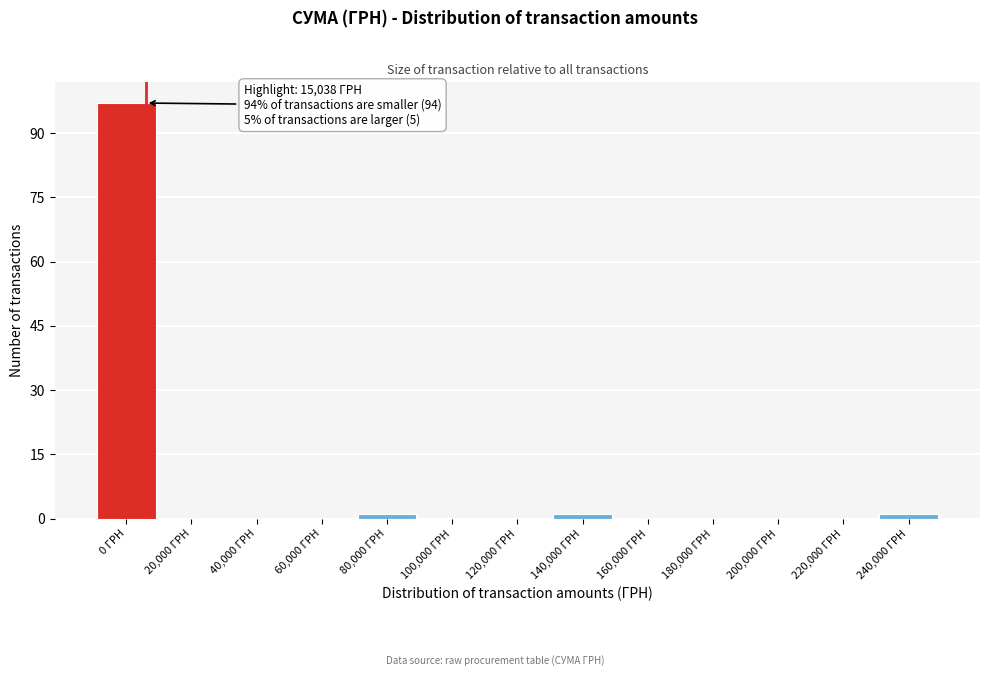

Reading left to right, list all the values displayed in this chart.

0 ГРН=97	20,000 ГРН=0	40,000 ГРН=0	60,000 ГРН=0	80,000 ГРН=1	100,000 ГРН=0	120,000 ГРН=0	140,000 ГРН=1	160,000 ГРН=0	180,000 ГРН=0	200,000 ГРН=0	220,000 ГРН=0	240,000 ГРН=1